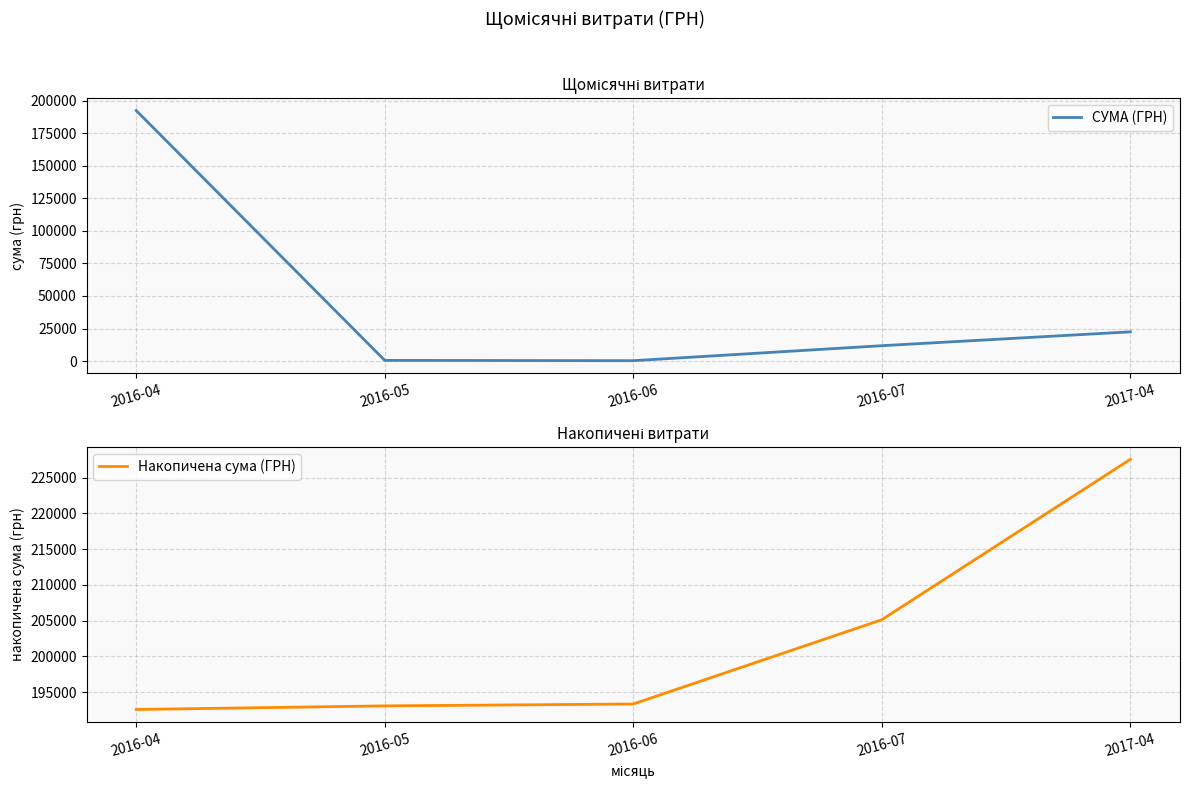

Is it true that Накопичена сума (ГРН) equals 145515.2 at 2017-04?

False